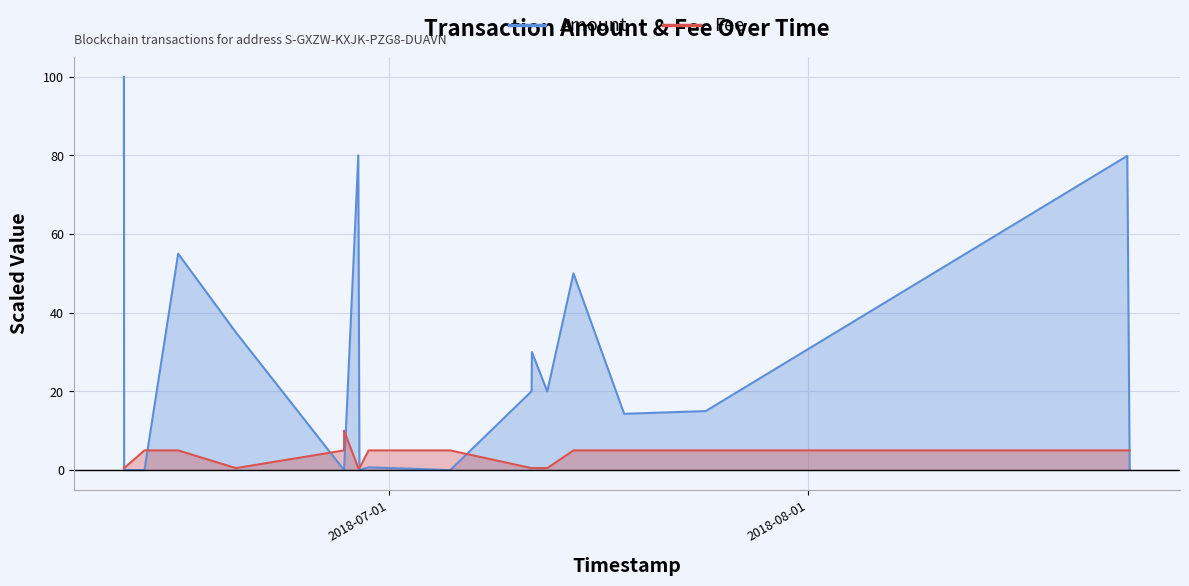

How many categories are shown in the chart?

22